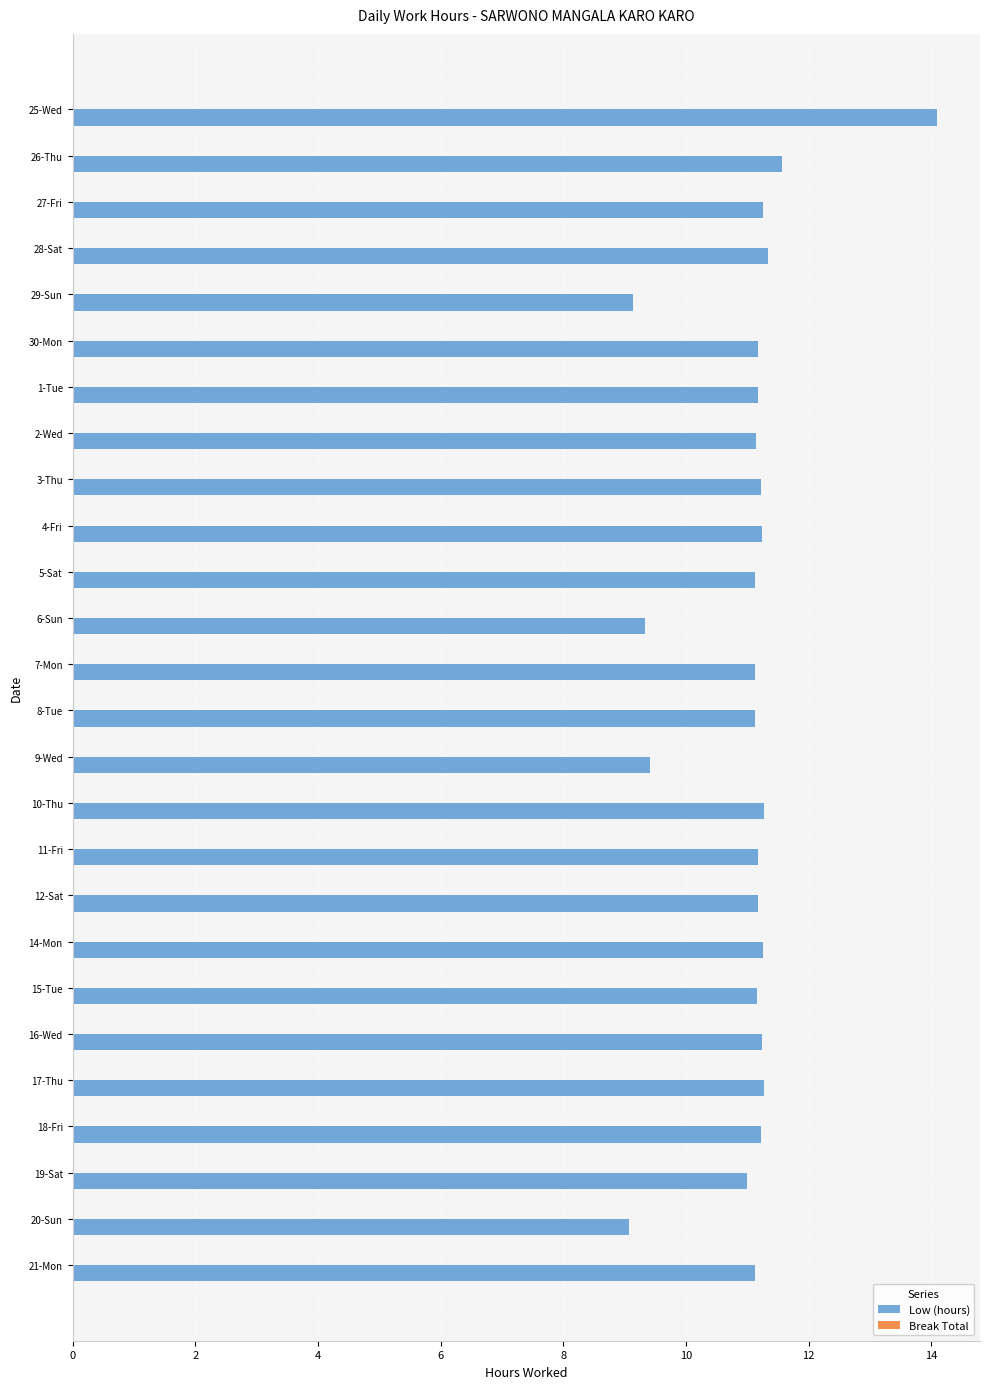

What is the value of the 7th bar from the top?

11.2